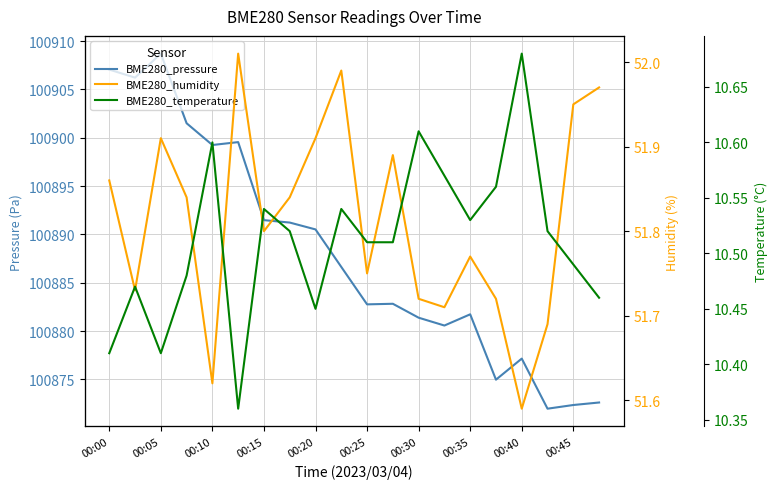

True or false: BME280_pressure has more than 1 interior local peaks.

True